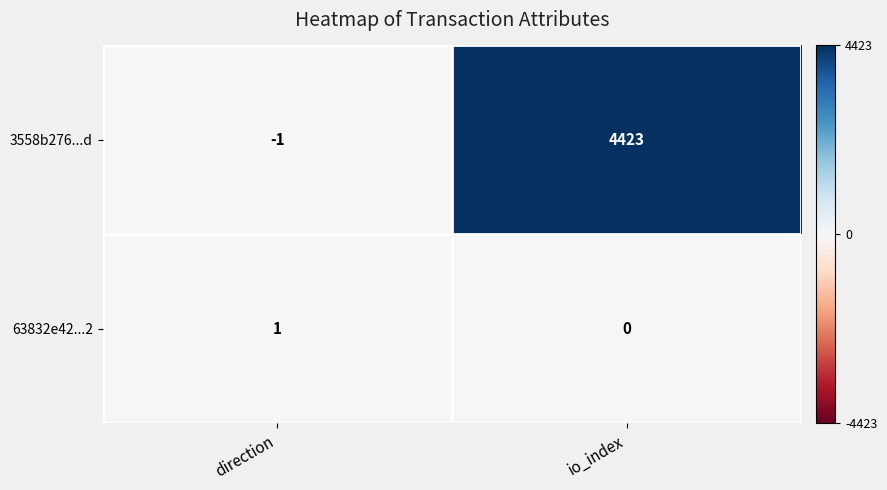

What is the difference between the highest and lowest values at io_index?

4423